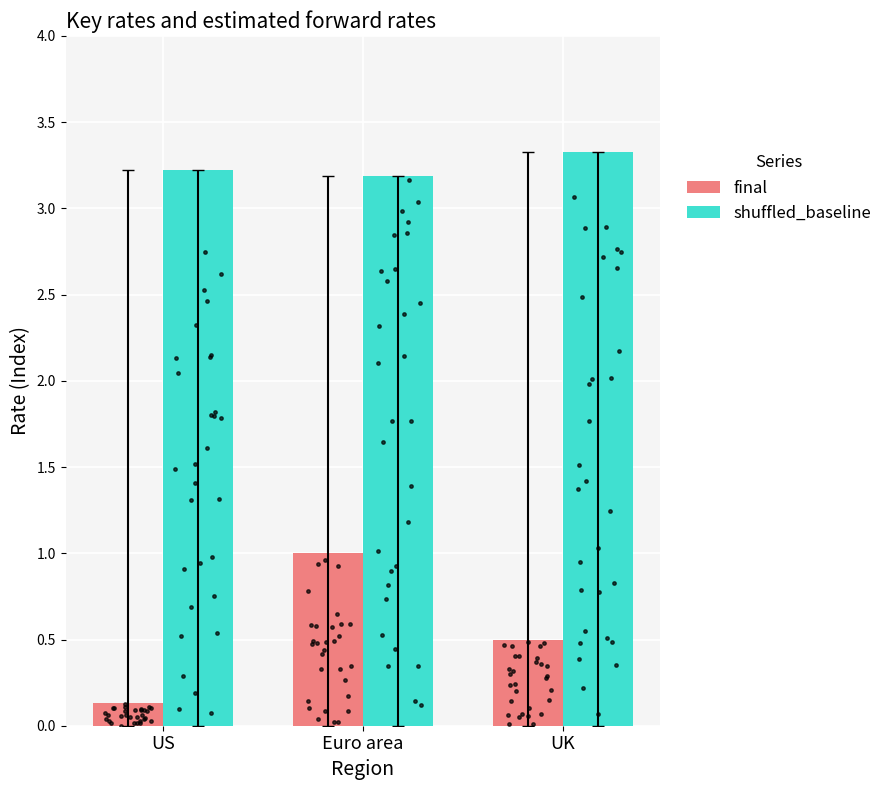

At how many categories does at least one series exceed 1?

3